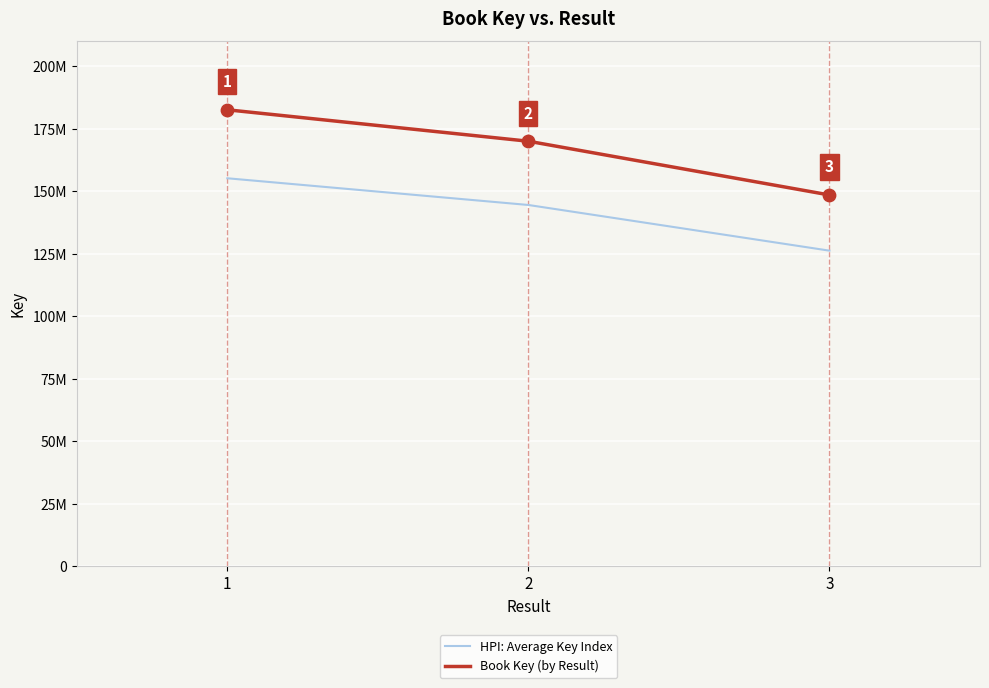

Is the value of HPI: Average Key Index at 3 greater than the value of Book Key (by Result) at 3?

No